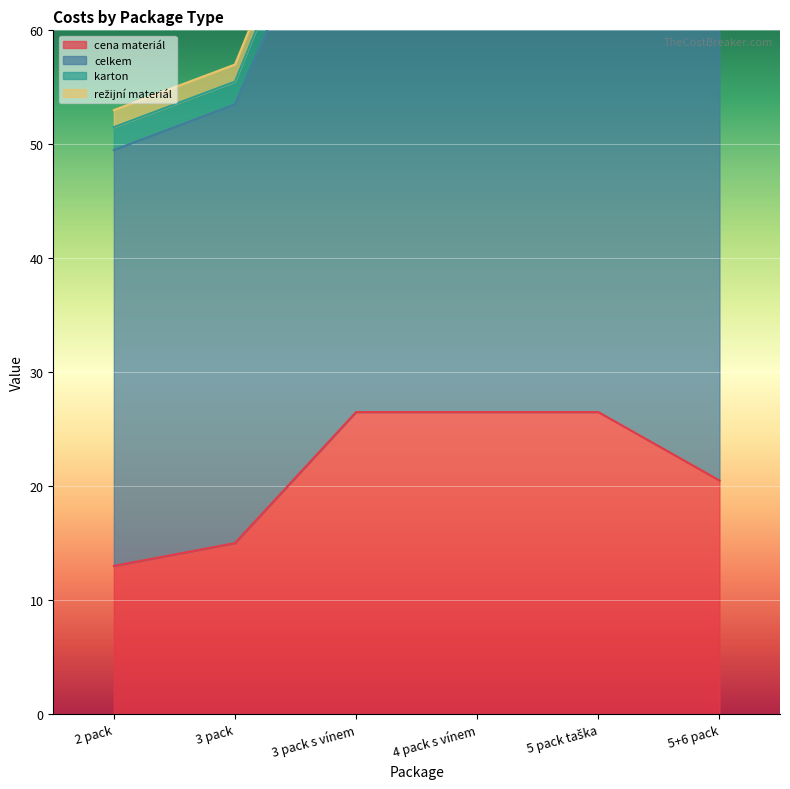

The value of cena materiál at 5+6 pack is 5.0. True or false?

False